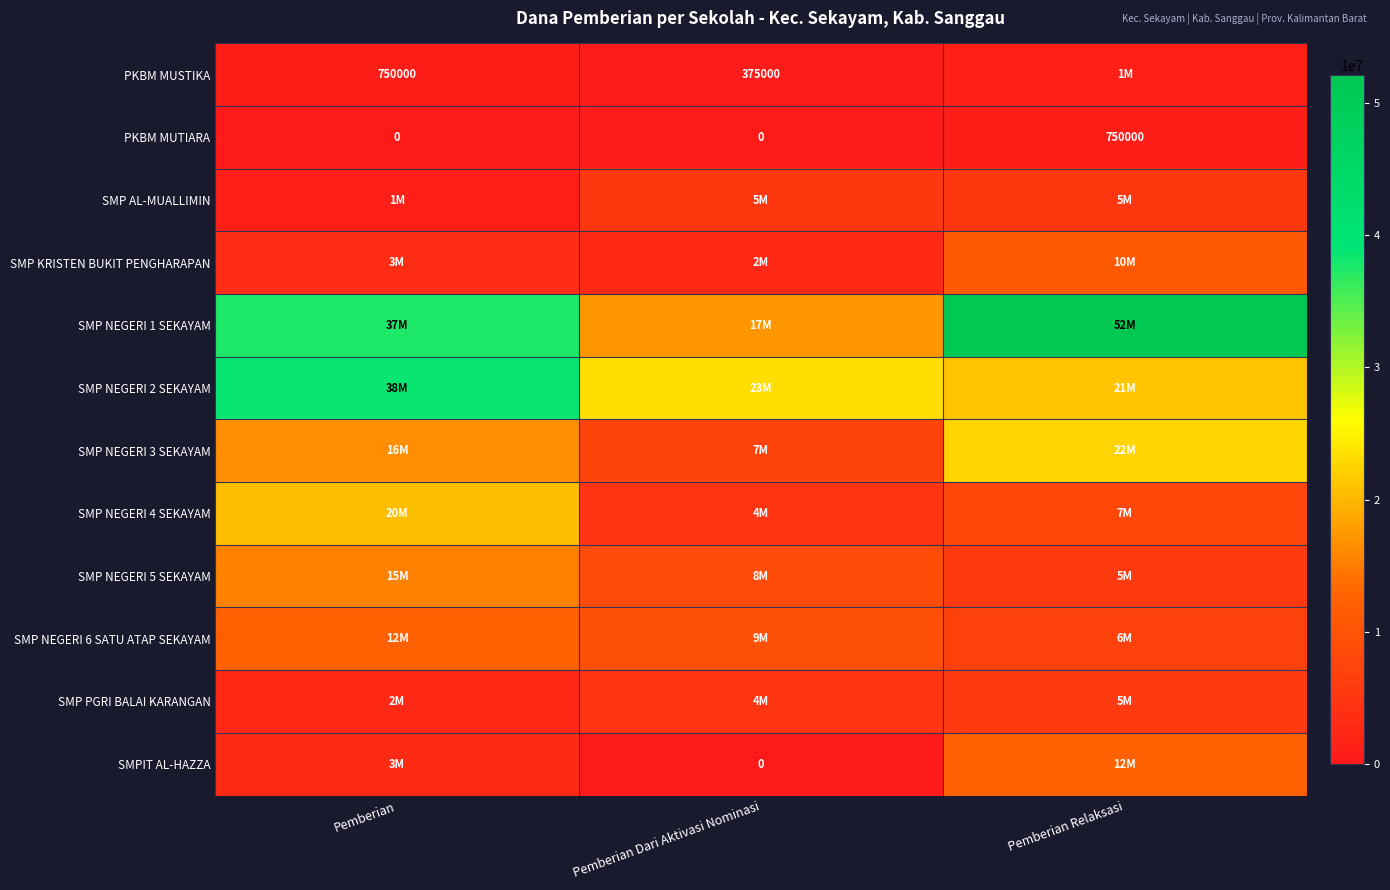

What is the average value of the PKBM MUTIARA series?

250000